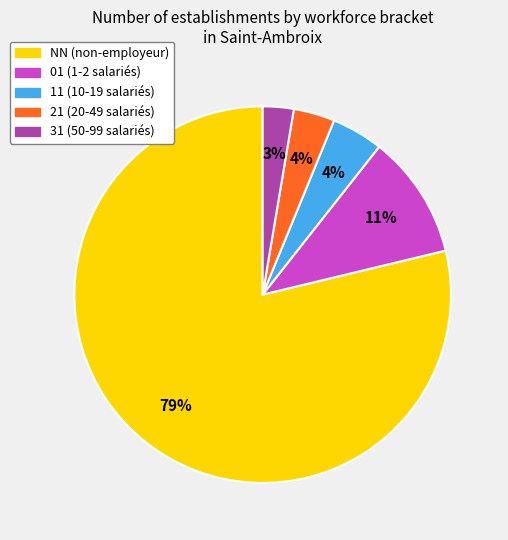

To the nearest percent, what is the difference between the 31 and 01 slice percentages?

8%